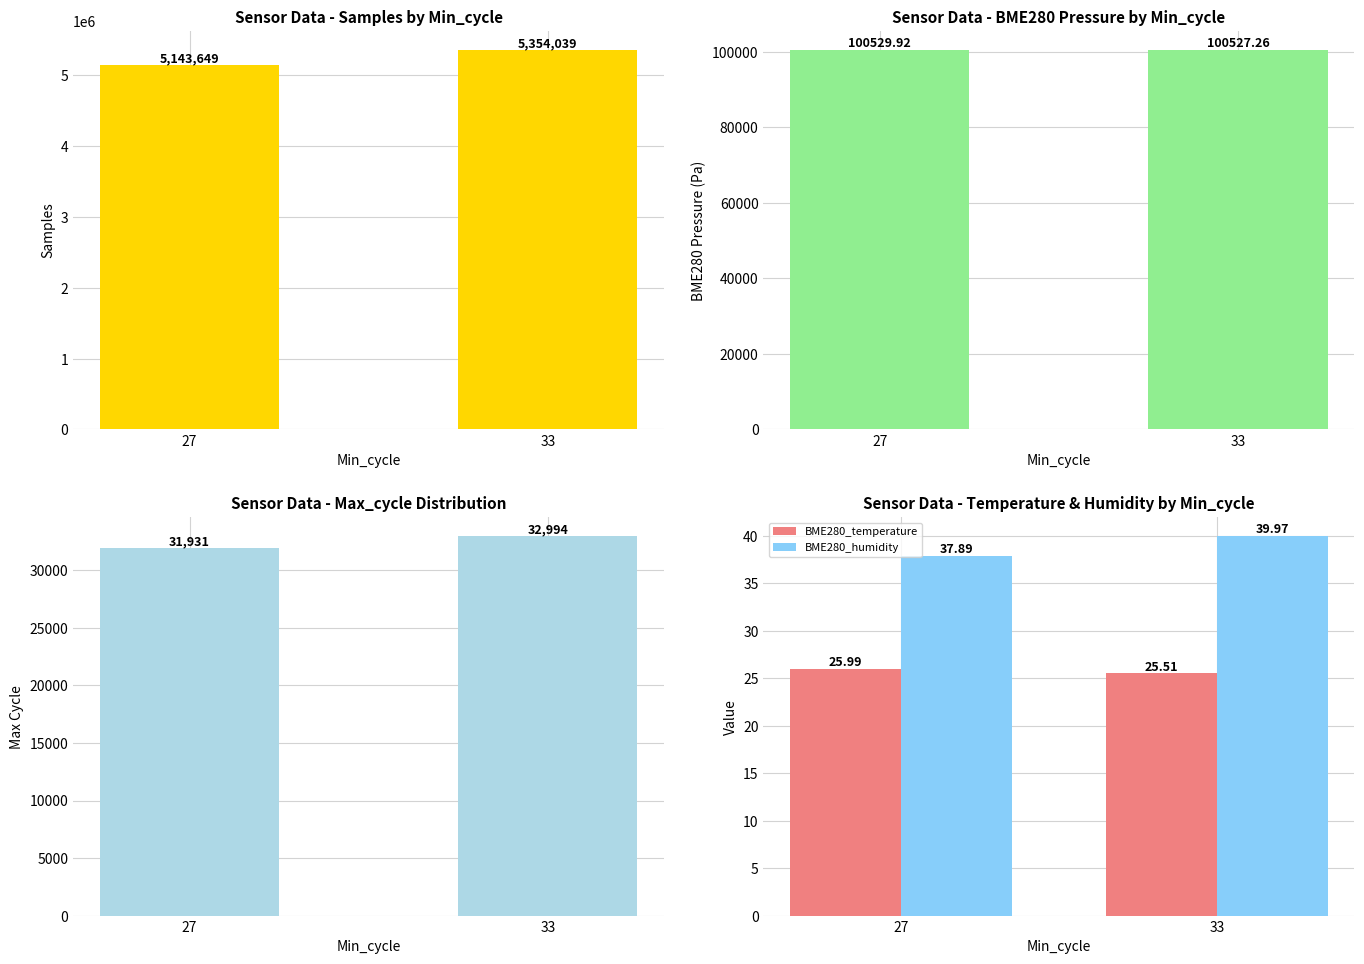

What is the spread (max minus min) of values at 27?

5143622.8